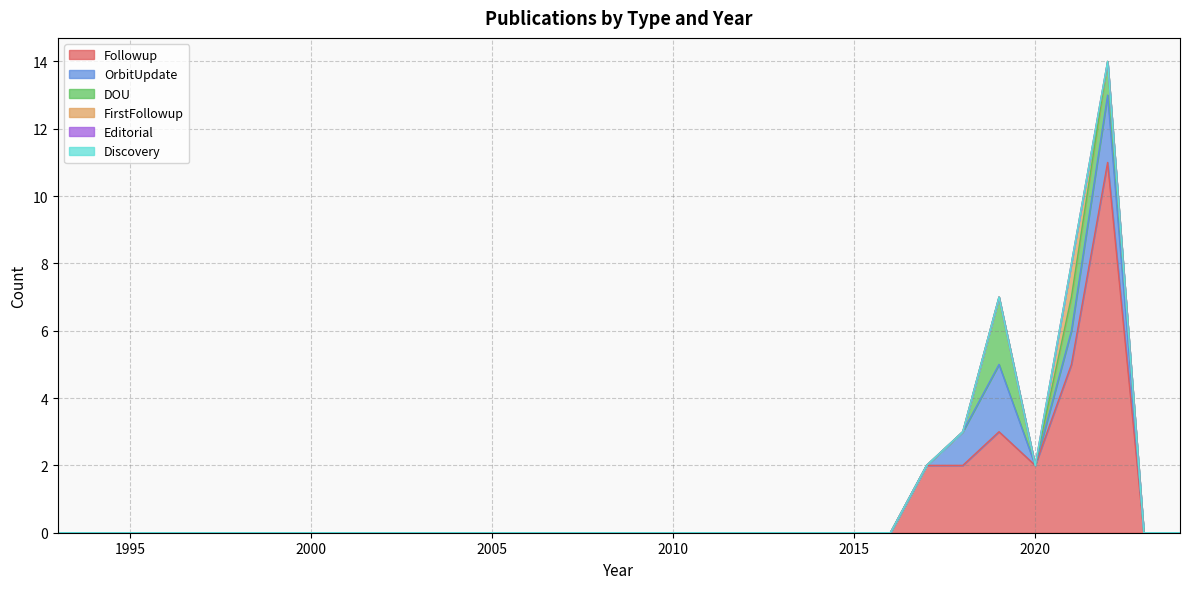

At 2005, list the series in order from largest to smallest.

Followup, OrbitUpdate, DOU, FirstFollowup, Editorial, Discovery